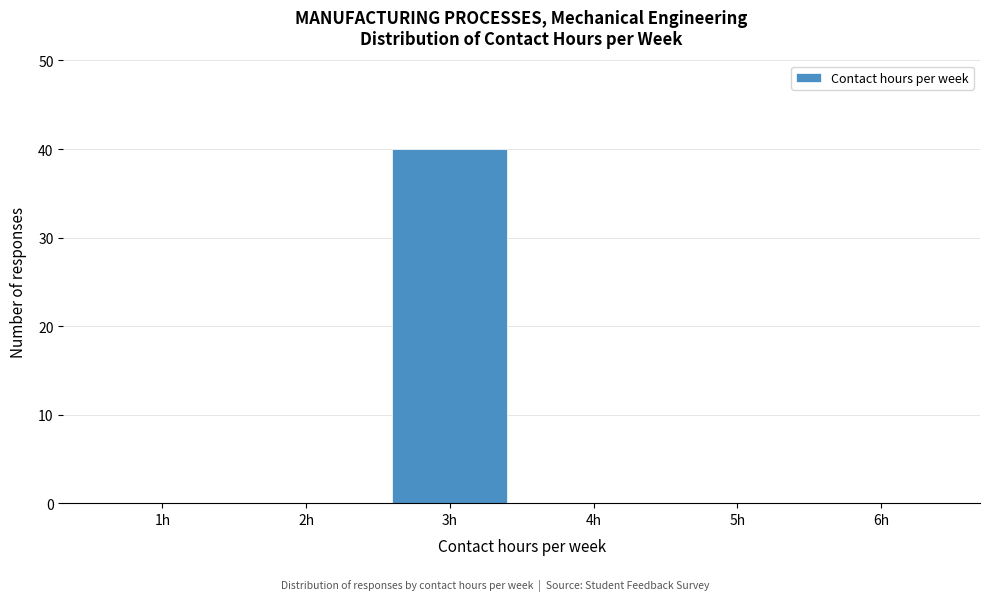

Reading left to right, what are all the values shown in this chart?

1h=0	2h=0	3h=40	4h=0	5h=0	6h=0